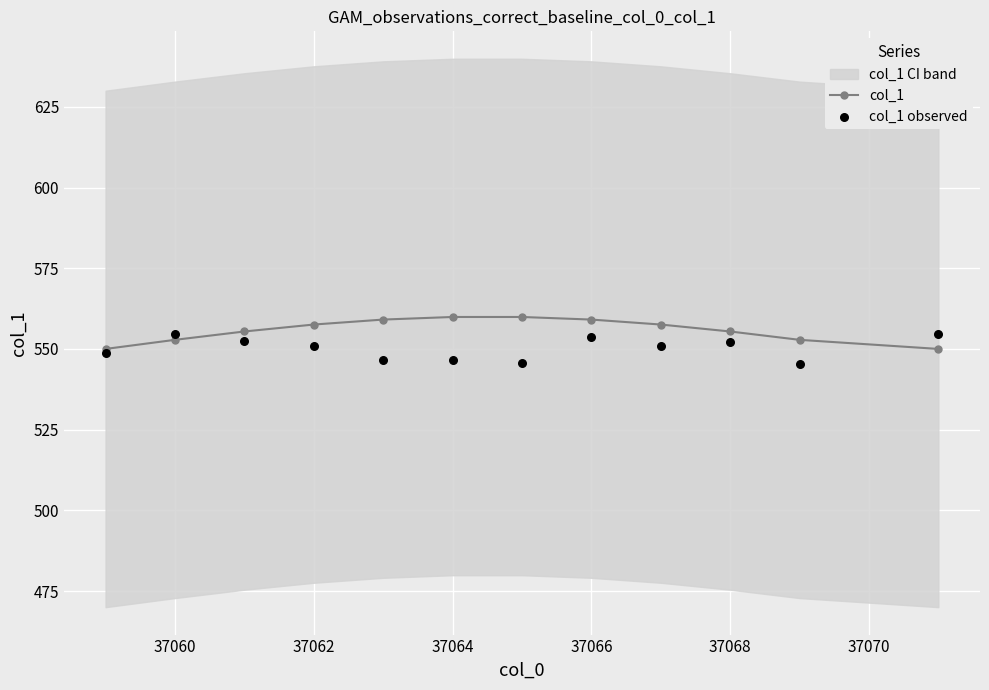

What is the maximum value for col_1?

559.9